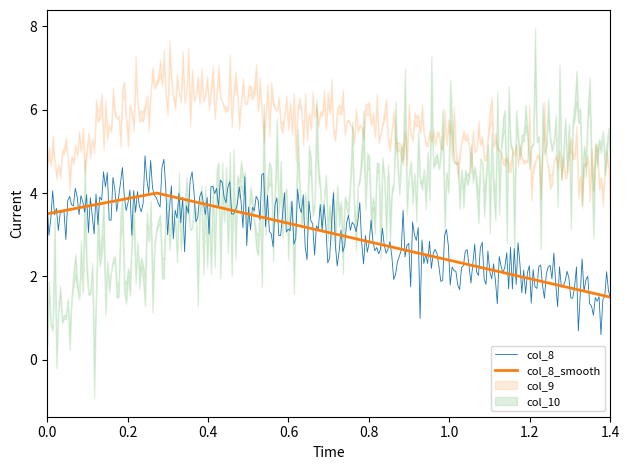

Does the chart display data point markers on the line(s)?

No